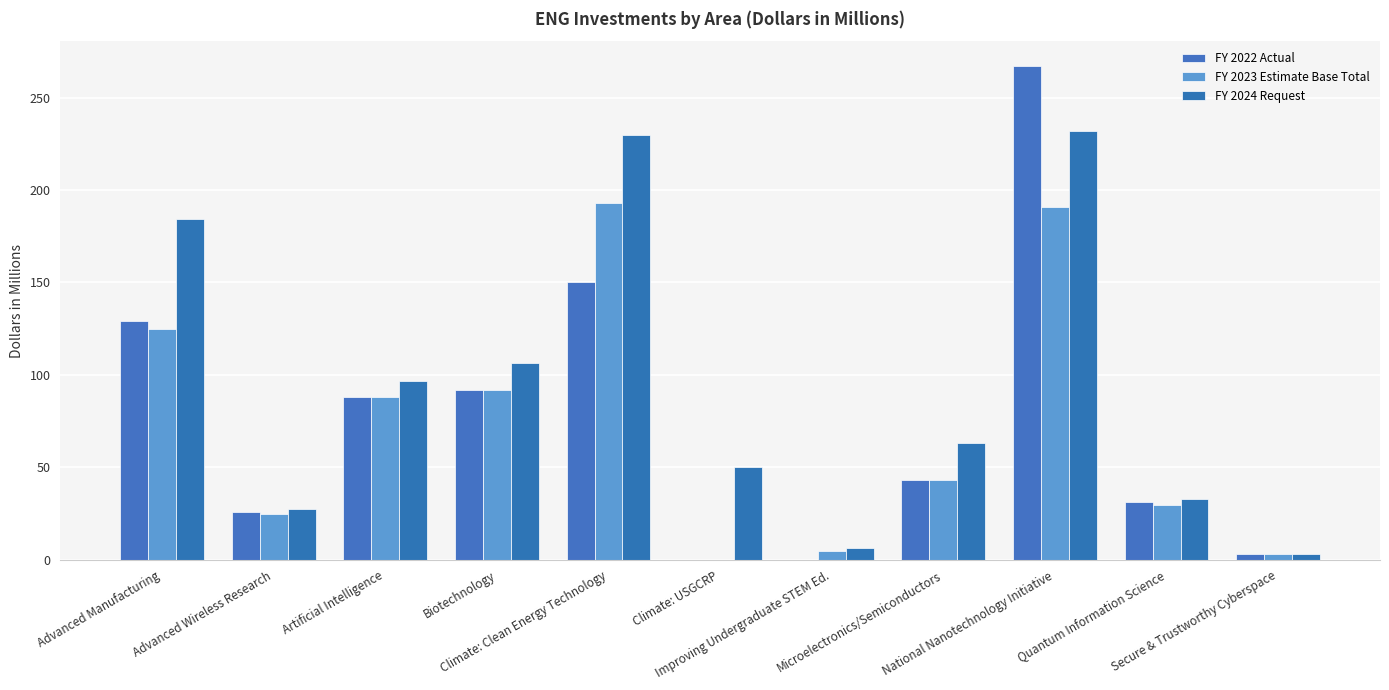

What is the difference between the second highest and second lowest values in the FY 2023 Estimate Base Total series?

187.7